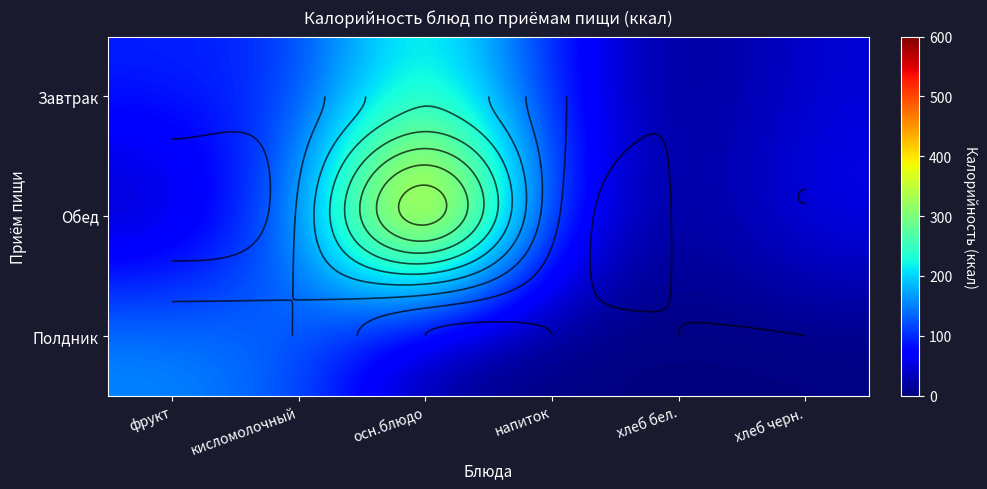

Between кисломолочный and напиток, which is larger?

кисломолочный